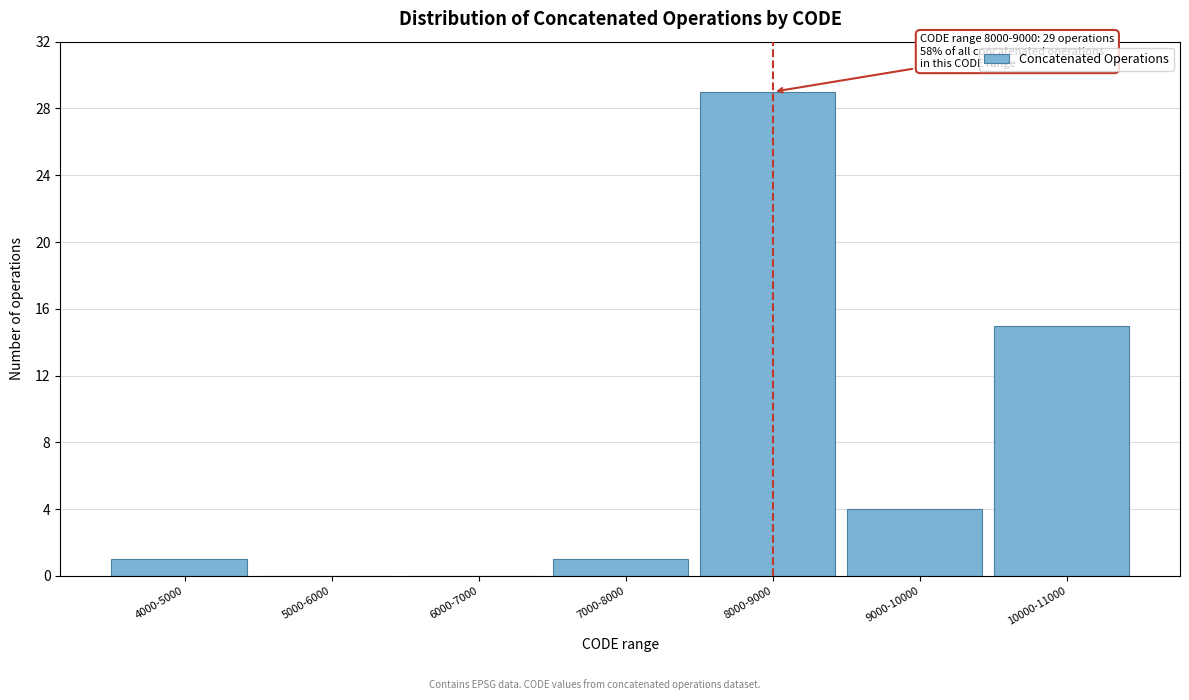

Reading left to right, extract all data points from this chart.

4000-5000=1	5000-6000=0	6000-7000=0	7000-8000=1	8000-9000=29	9000-10000=4	10000-11000=15